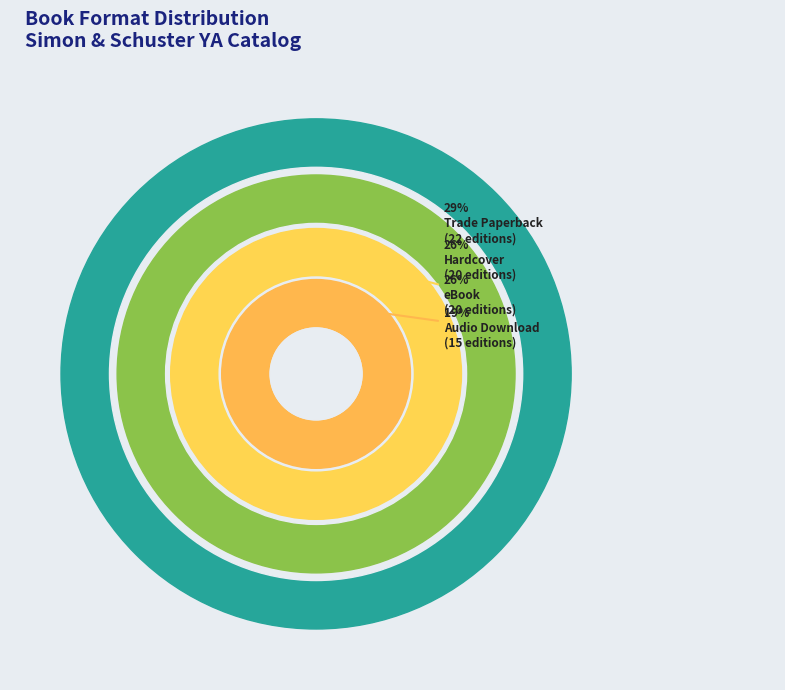

To the nearest percent, what is the difference between the largest and smallest slice percentages?

9%